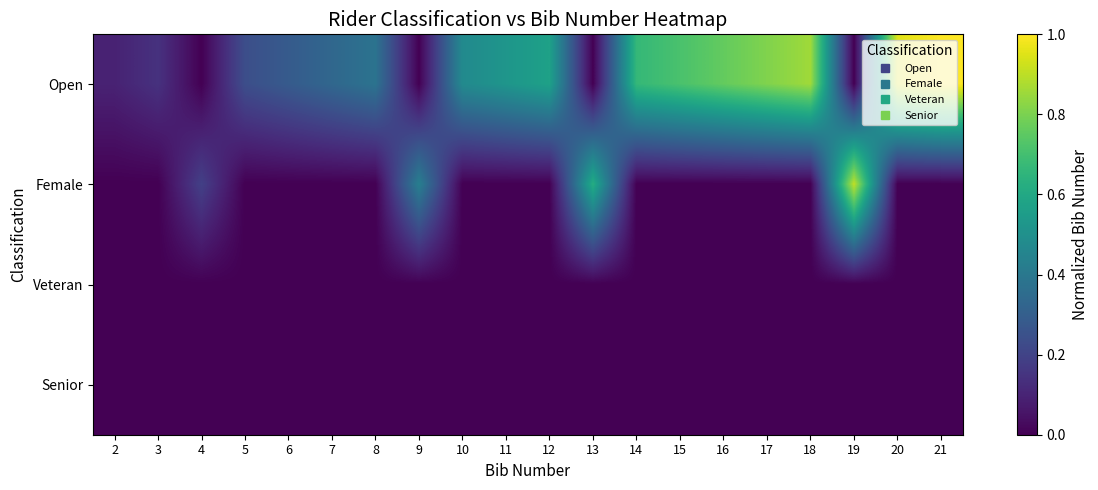

Reading left to right, list all the values displayed in this chart.

Open: 2=0.1	3=0.1	4=0.0	5=0.2	6=0.3	7=0.3	8=0.4	9=0.0	10=0.5	11=0.5	12=0.6	13=0.0	14=0.7	15=0.7	16=0.8	17=0.8	18=0.9	19=0.0	20=1.0	21=1.0
Female: 2=0.0	3=0.0	4=0.2	5=0.0	6=0.0	7=0.0	8=0.0	9=0.4	10=0.0	11=0.0	12=0.0	13=0.6	14=0.0	15=0.0	16=0.0	17=0.0	18=0.0	19=0.9	20=0.0	21=0.0
Veteran: 2=0.0	3=0.0	4=0.0	5=0.0	6=0.0	7=0.0	8=0.0	9=0.0	10=0.0	11=0.0	12=0.0	13=0.0	14=0.0	15=0.0	16=0.0	17=0.0	18=0.0	19=0.0	20=0.0	21=0.0
Senior: 2=0.0	3=0.0	4=0.0	5=0.0	6=0.0	7=0.0	8=0.0	9=0.0	10=0.0	11=0.0	12=0.0	13=0.0	14=0.0	15=0.0	16=0.0	17=0.0	18=0.0	19=0.0	20=0.0	21=0.0